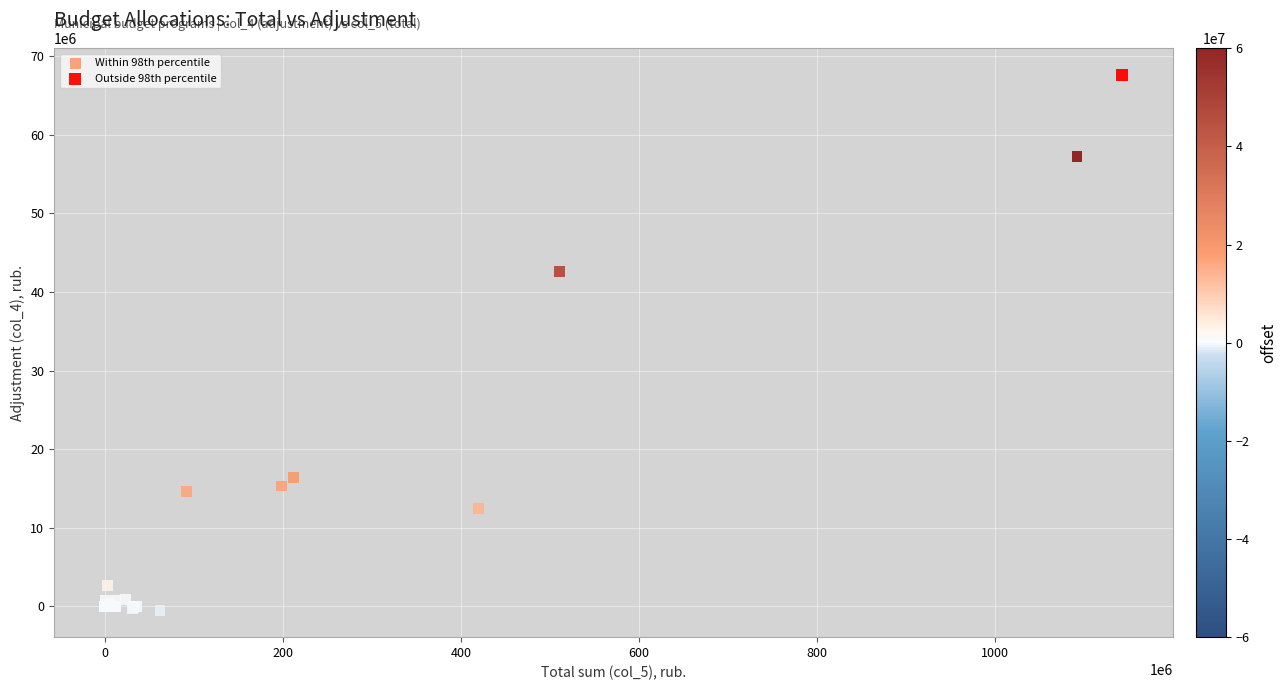

What are all the series names shown in the legend?

Within 98th percentile, Outside 98th percentile